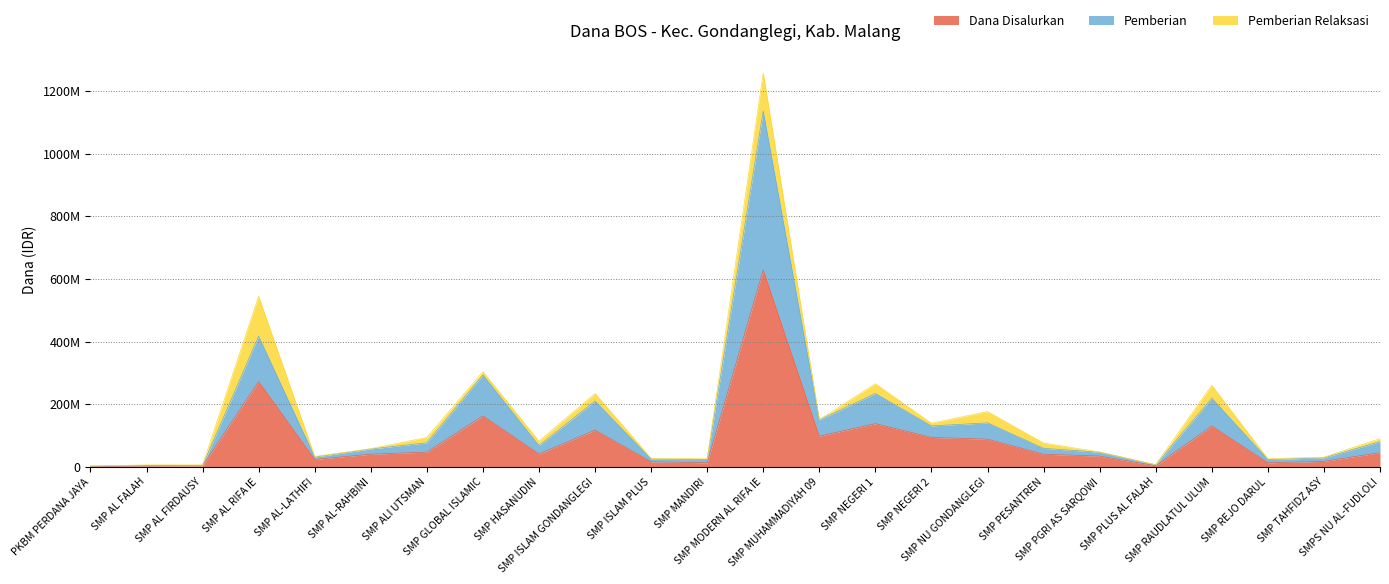

Does the chart have visible grid lines?

Yes